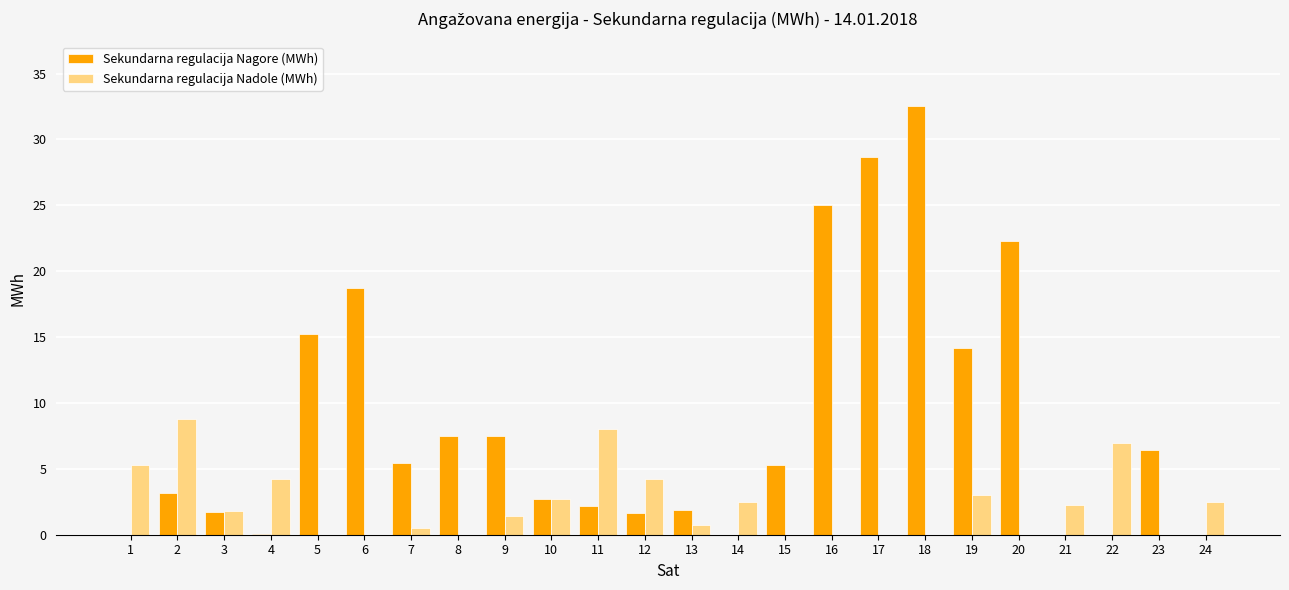

Which label corresponds to the largest value in the chart?

18